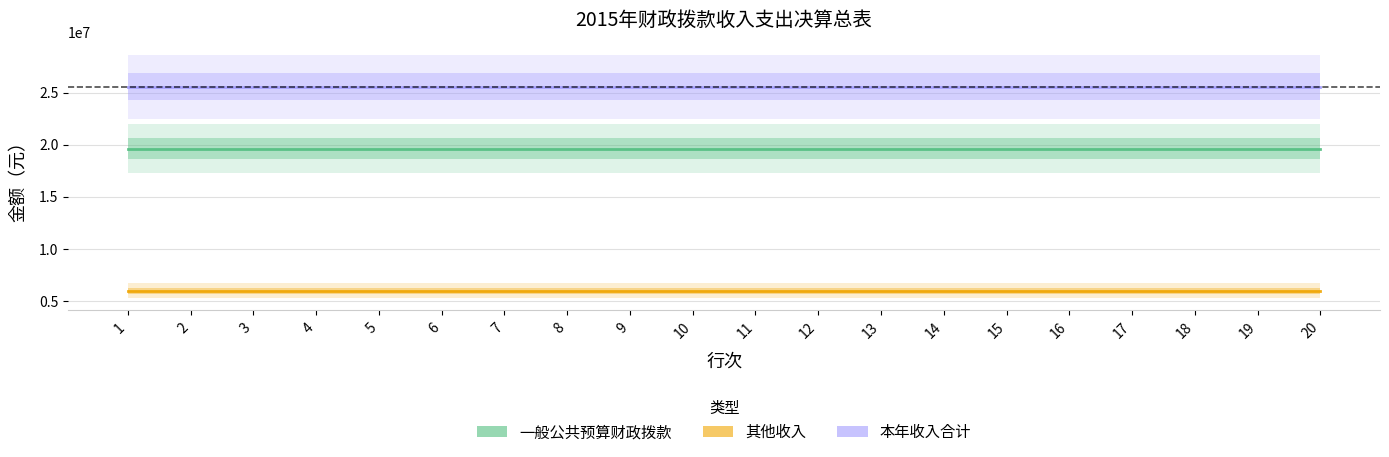

What is the approximate value of 本年收入合计 at 4?

25574219